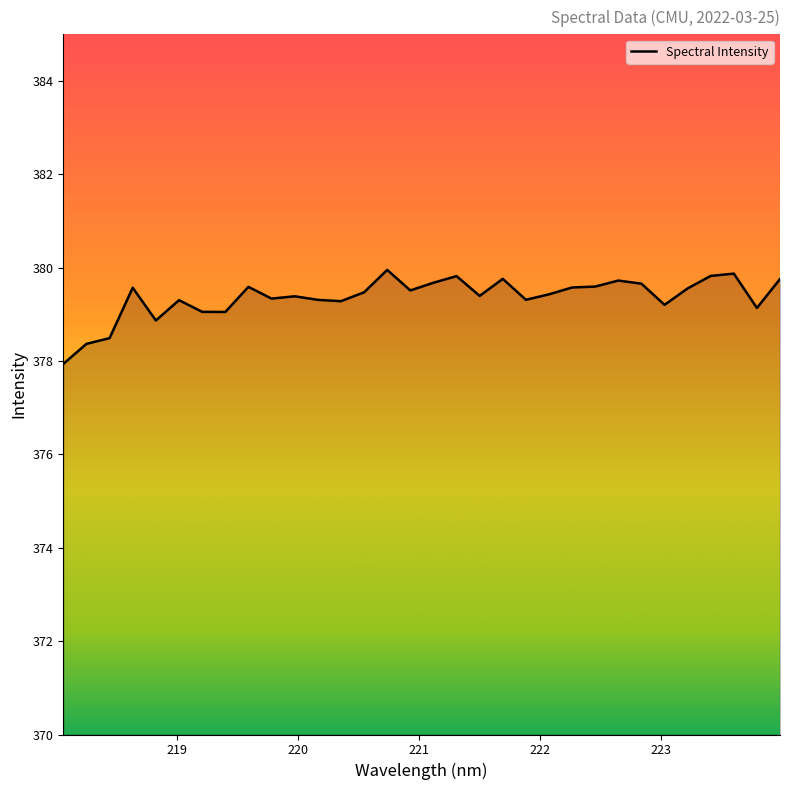

What is the smallest value displayed?

377.9